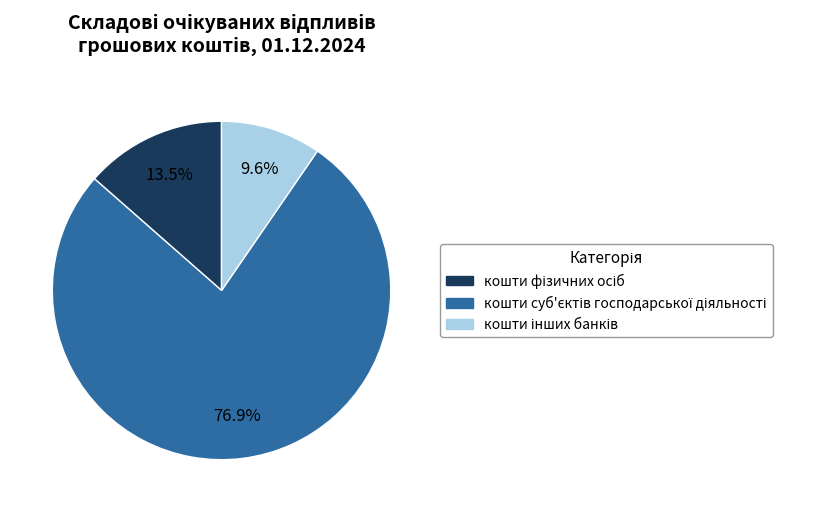

Does any single category account for the majority?

Yes